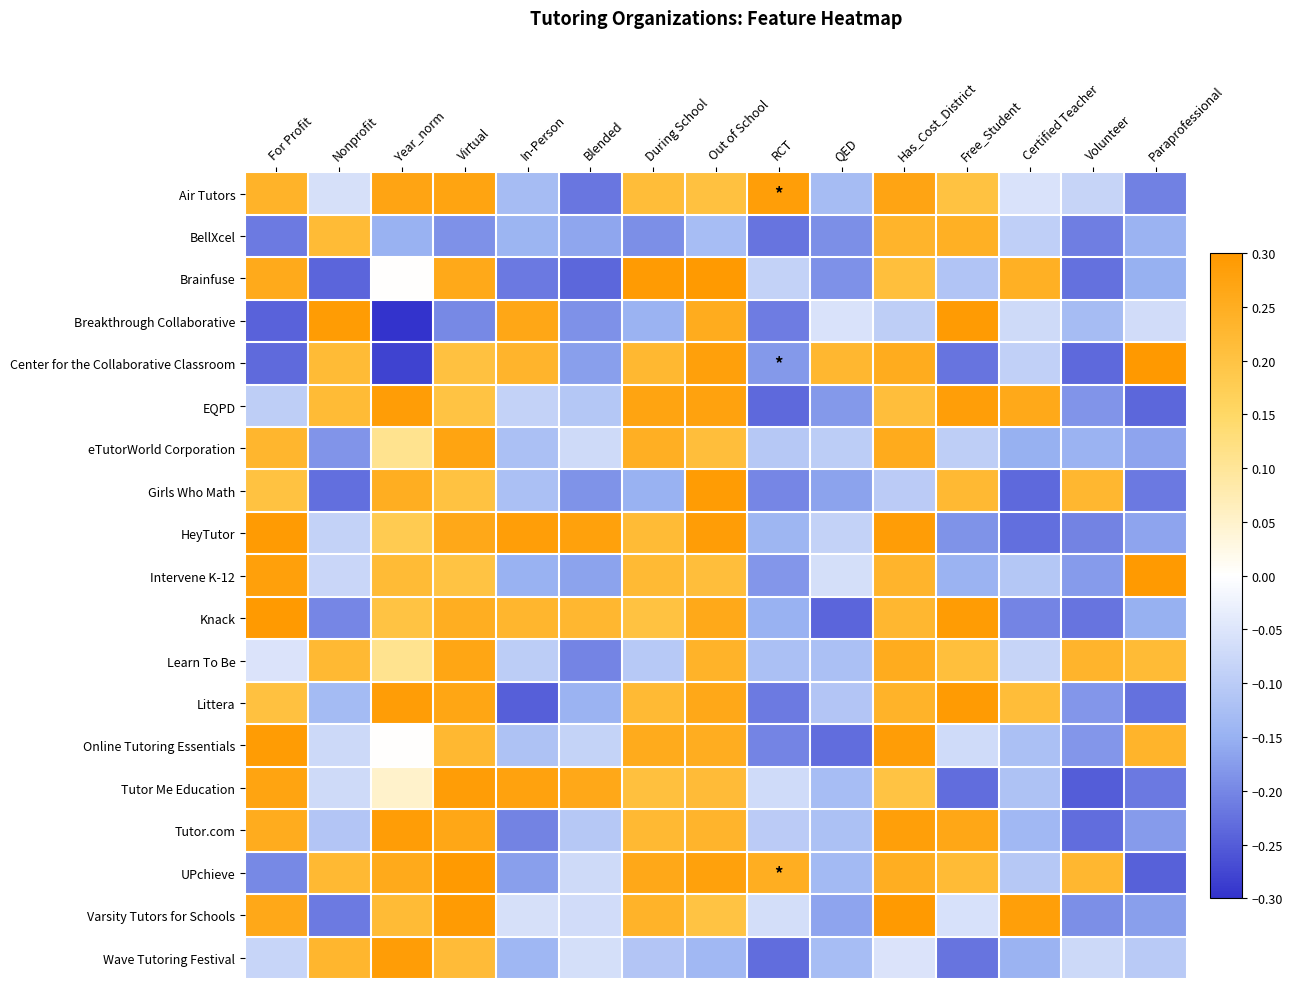

What is the greatest value displayed?

0.3